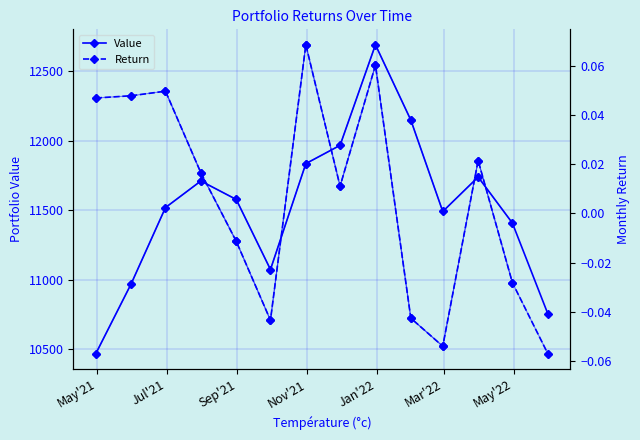

Rank the series by their maximum value, from lowest to highest.

Return, Value